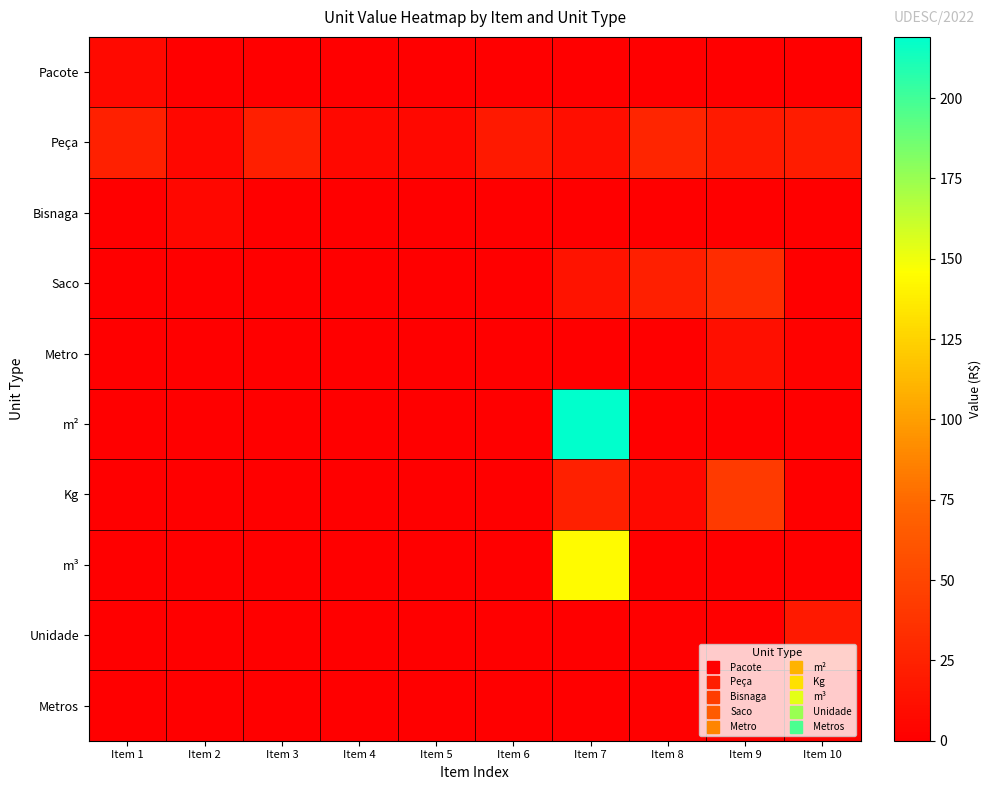

Reading left to right, extract all data points from this chart.

Pacote: Item 1=7.5	Item 2=0.0	Item 3=0.0	Item 4=0.0	Item 5=0.0	Item 6=0.0	Item 7=0.0	Item 8=0.0	Item 9=0.0	Item 10=0.0
Peça: Item 1=23.4	Item 2=5.2	Item 3=23.1	Item 4=6.4	Item 5=6.4	Item 6=18.1	Item 7=10.8	Item 8=27.2	Item 9=18.9	Item 10=20.9
Bisnaga: Item 1=0.0	Item 2=5.2	Item 3=0.0	Item 4=0.0	Item 5=0.0	Item 6=0.0	Item 7=0.0	Item 8=0.0	Item 9=0.0	Item 10=0.0
Saco: Item 1=0.0	Item 2=0.0	Item 3=0.0	Item 4=0.0	Item 5=0.0	Item 6=0.0	Item 7=13.9	Item 8=22.7	Item 9=31.9	Item 10=0.0
Metro: Item 1=0.0	Item 2=0.0	Item 3=0.0	Item 4=0.0	Item 5=0.0	Item 6=0.0	Item 7=0.0	Item 8=0.0	Item 9=11.5	Item 10=2.5
m²: Item 1=0.0	Item 2=0.0	Item 3=0.0	Item 4=0.0	Item 5=0.0	Item 6=0.0	Item 7=219.1	Item 8=0.0	Item 9=0.0	Item 10=0.0
Kg: Item 1=0.0	Item 2=0.0	Item 3=0.0	Item 4=0.0	Item 5=0.0	Item 6=0.0	Item 7=23.2	Item 8=7.1	Item 9=42.8	Item 10=0.0
m³: Item 1=0.0	Item 2=0.0	Item 3=0.0	Item 4=0.0	Item 5=0.0	Item 6=0.0	Item 7=144.0	Item 8=0.0	Item 9=0.0	Item 10=0.0
Unidade: Item 1=0.0	Item 2=0.0	Item 3=0.0	Item 4=0.0	Item 5=0.0	Item 6=0.0	Item 7=0.0	Item 8=0.0	Item 9=0.0	Item 10=18.2
Metros: Item 1=0.0	Item 2=0.0	Item 3=0.0	Item 4=0.0	Item 5=0.0	Item 6=0.0	Item 7=0.0	Item 8=0.0	Item 9=0.0	Item 10=2.5